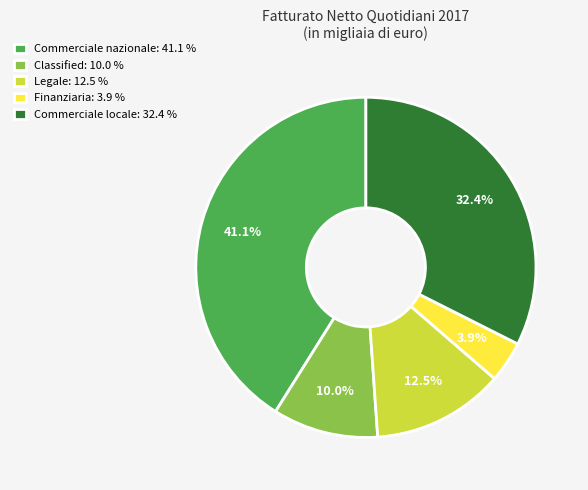

To the nearest percent, what is the difference between the Commerciale nazionale and Classified slice percentages?

31%